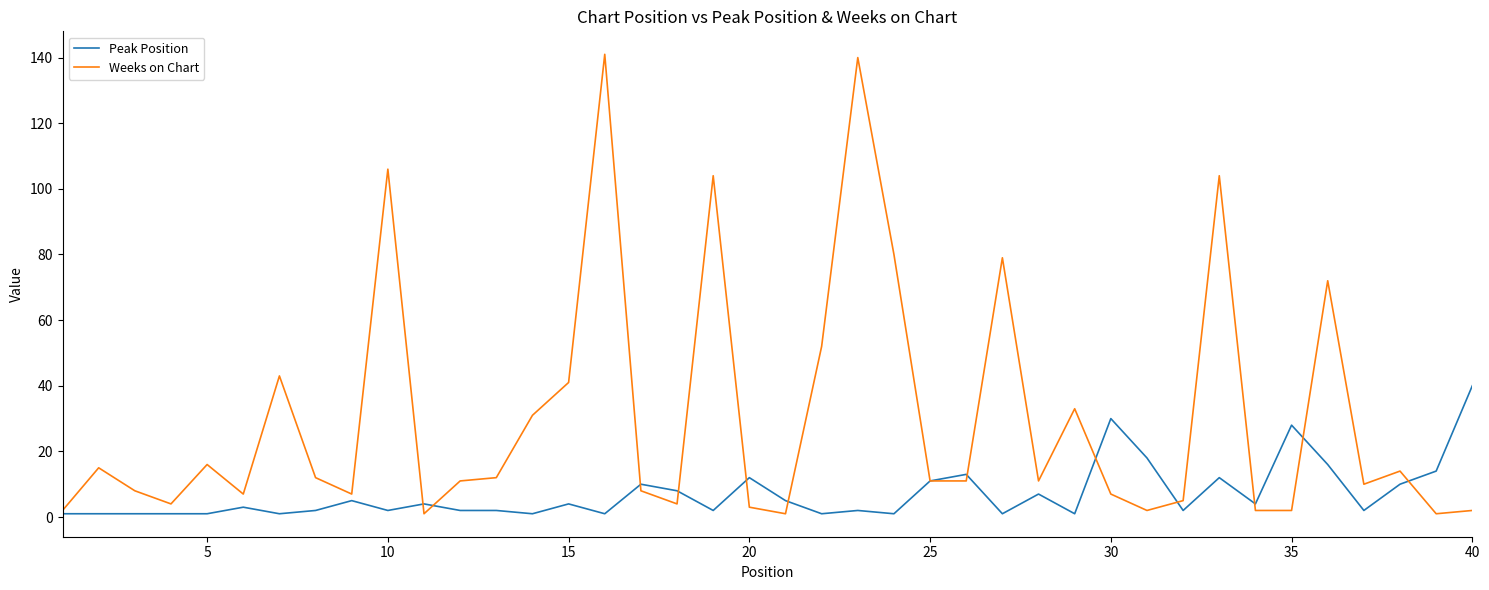

What is the highest value of the Peak Position series?

40